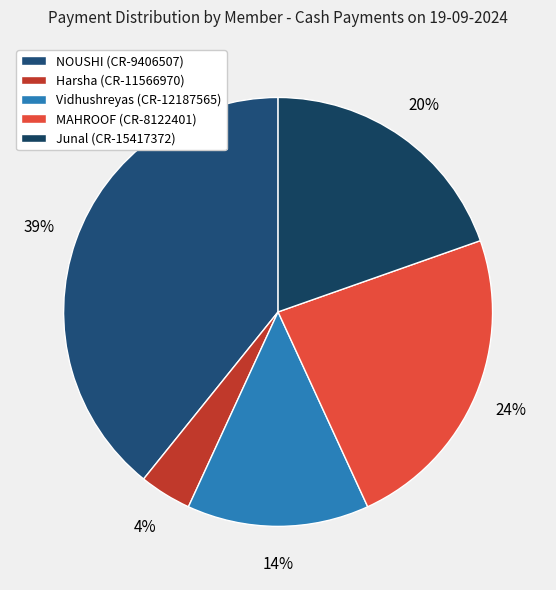

Rank the categories by value from lowest to highest.

Harsha (CR-11566970), Vidhushreyas (CR-12187565), Junal (CR-15417372), MAHROOF (CR-8122401), NOUSHI (CR-9406507)